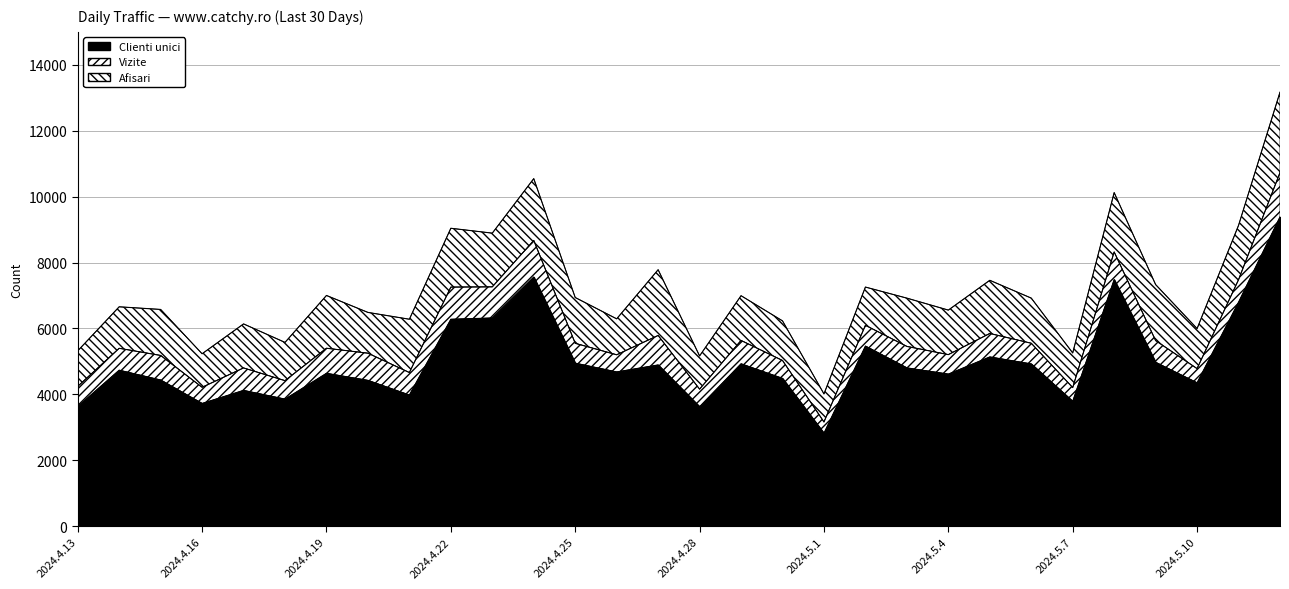

Rank the series at 2024.4.28 from lowest to highest value.

Clienti unici, Vizite, Afisari